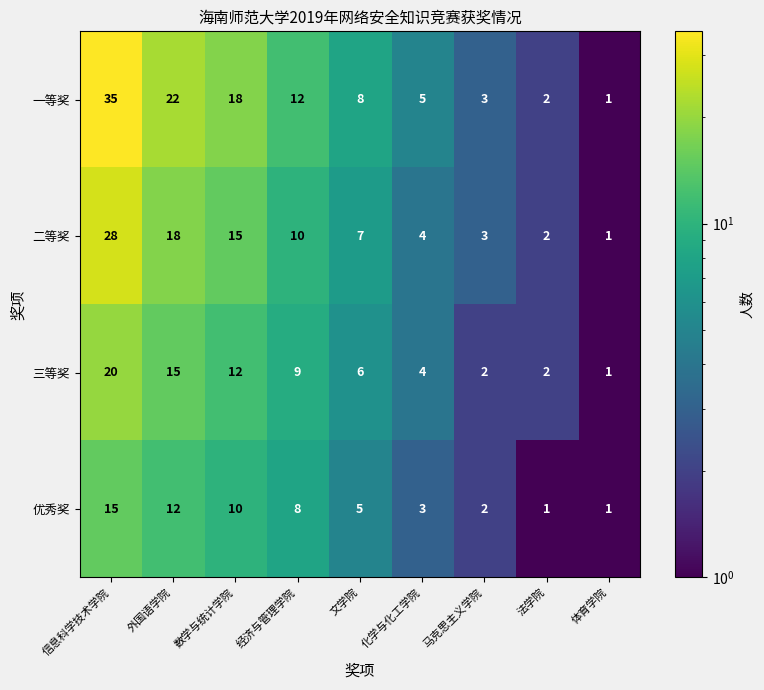

Is it true that 一等奖 equals 62 at 信息科学技术学院?

False